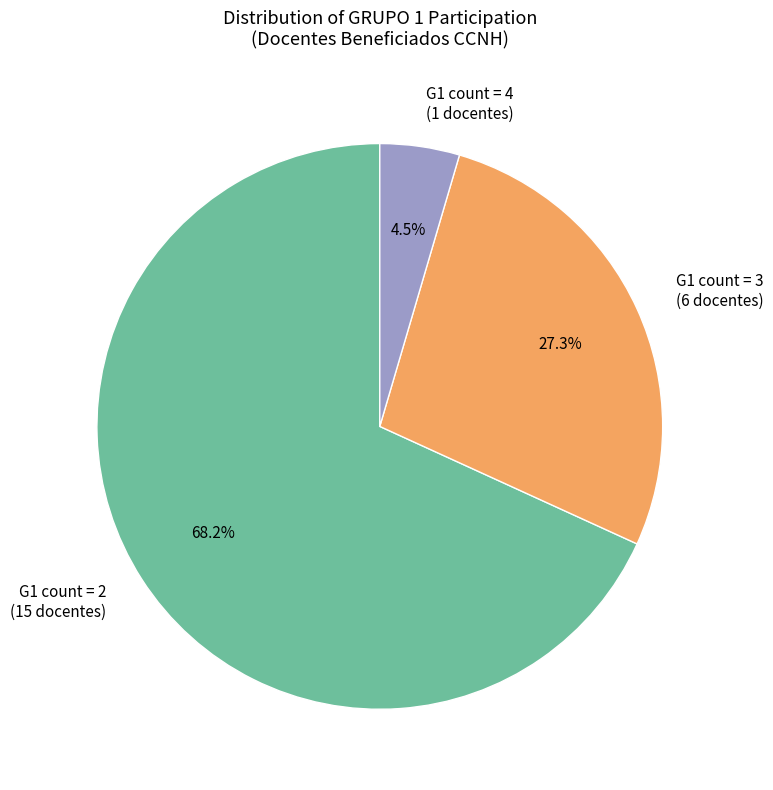

Rank the categories by value from highest to lowest.

G1 count = 2 (15 docentes), G1 count = 3 (6 docentes), G1 count = 4 (1 docentes)